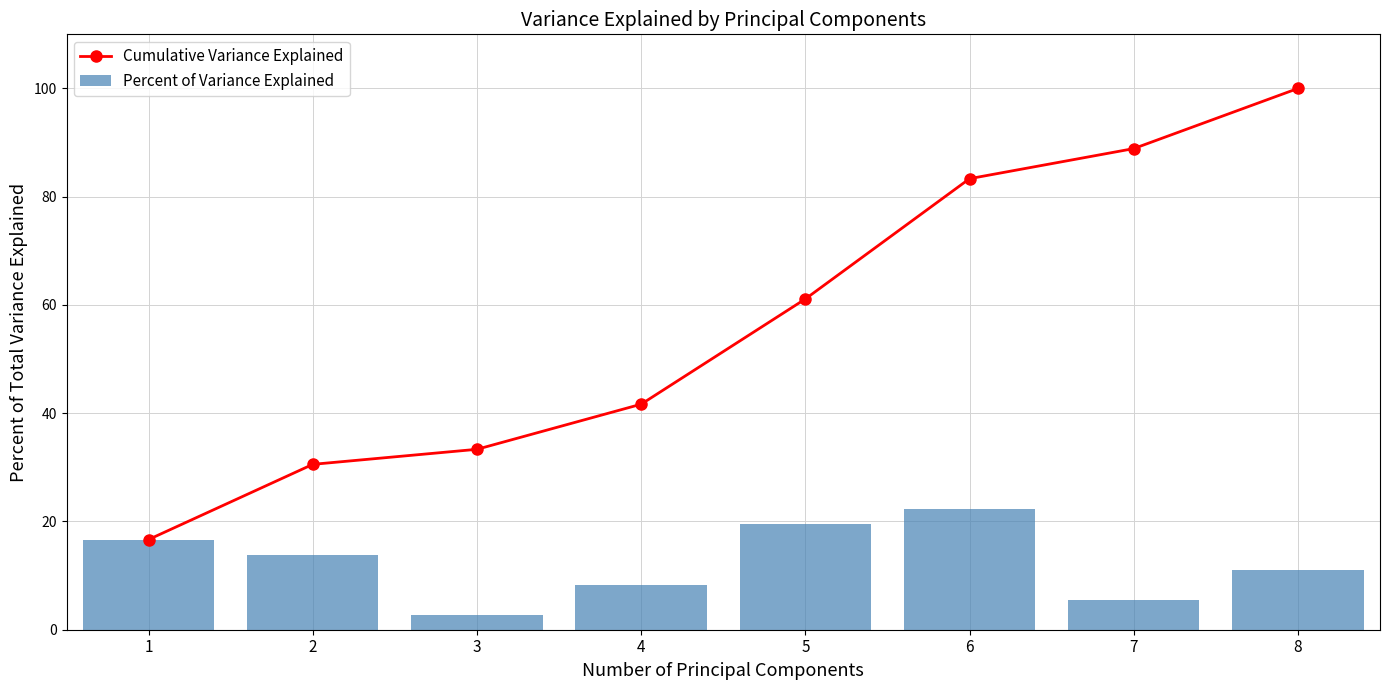

Reading left to right, list all the values displayed in this chart.

Cumulative Variance Explained: 1=16.7	2=30.6	3=33.3	4=41.7	5=61.1	6=83.3	7=88.9	8=100.0
Percent of Variance Explained: 1=16.7	2=13.9	3=2.8	4=8.3	5=19.4	6=22.2	7=5.6	8=11.1